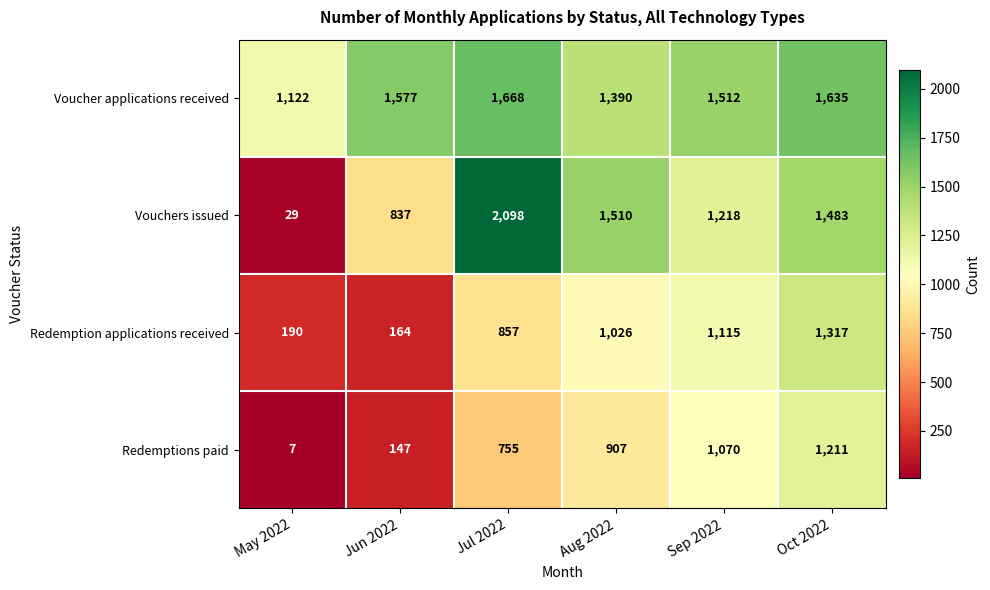

How many data points in Voucher applications received are less than 1577?

3